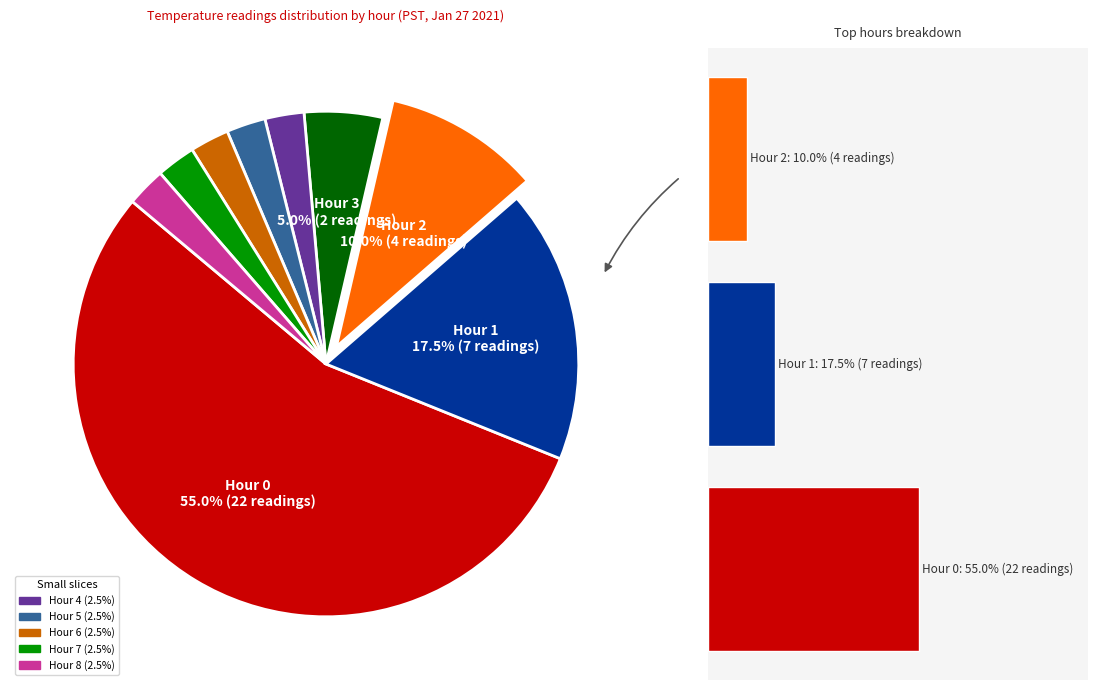

What is the ratio of the value at Hour 7 to the value at Hour 8?

1.0